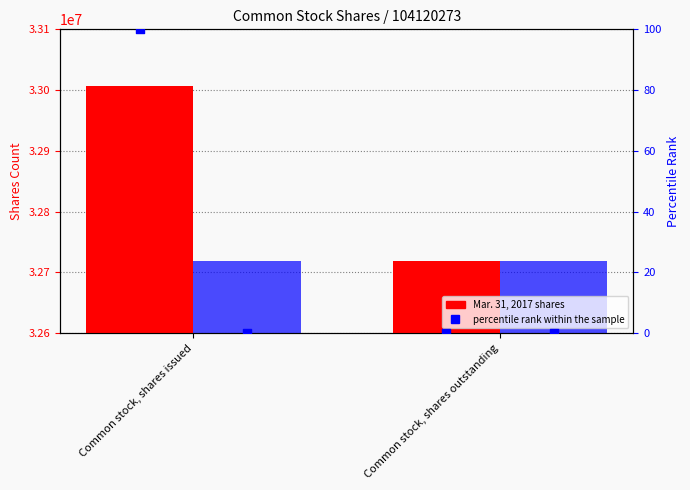

Which series contains the lowest Y value?

percentile rank within the sample